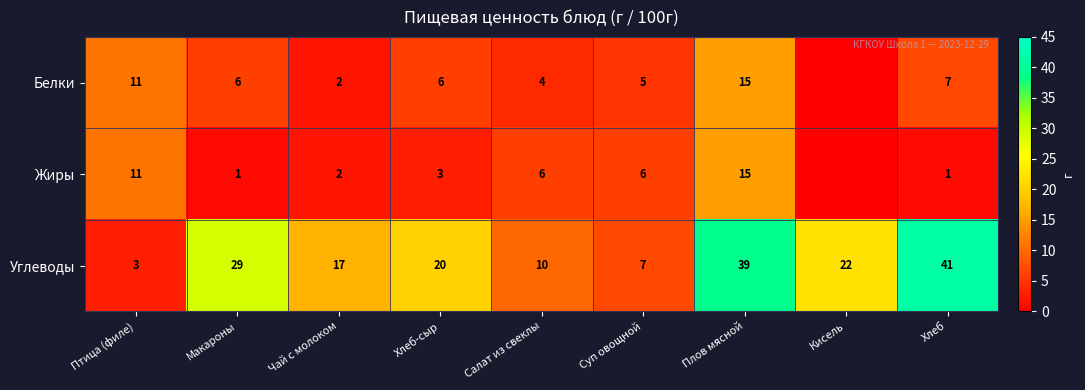

Is it true that Жиры equals 11 at Птица (филе)?

True